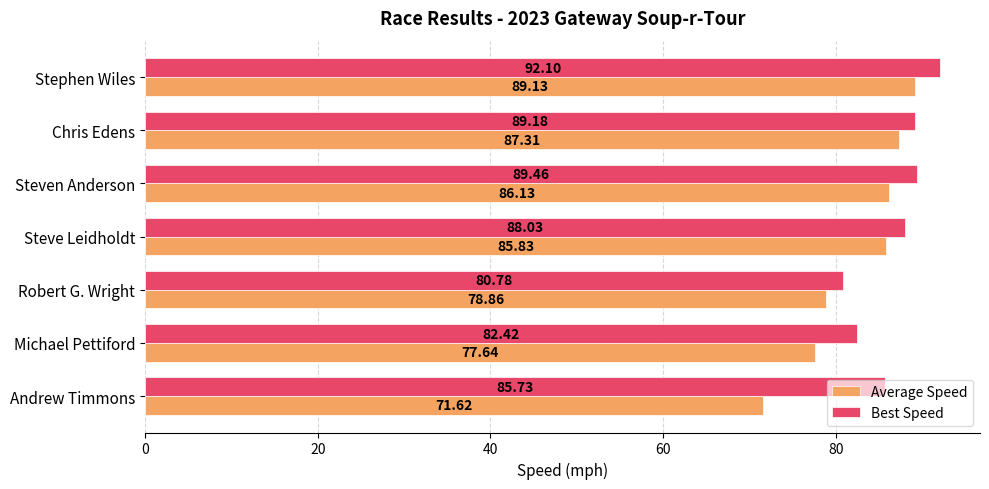

Which series has the largest range (max minus min)?

Average Speed